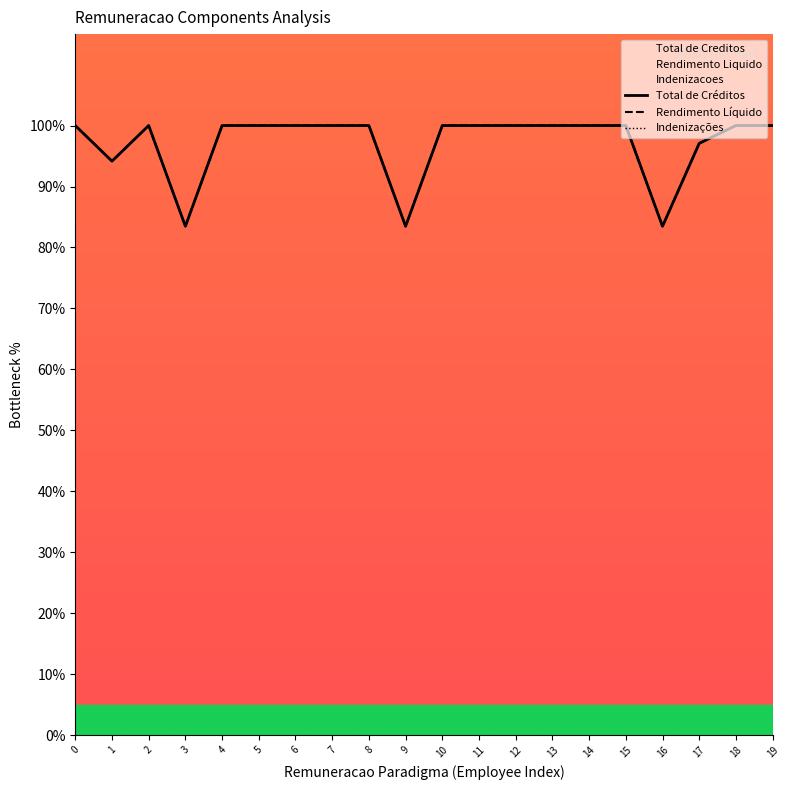

Where is the first local minimum for Total de Créditos?

1